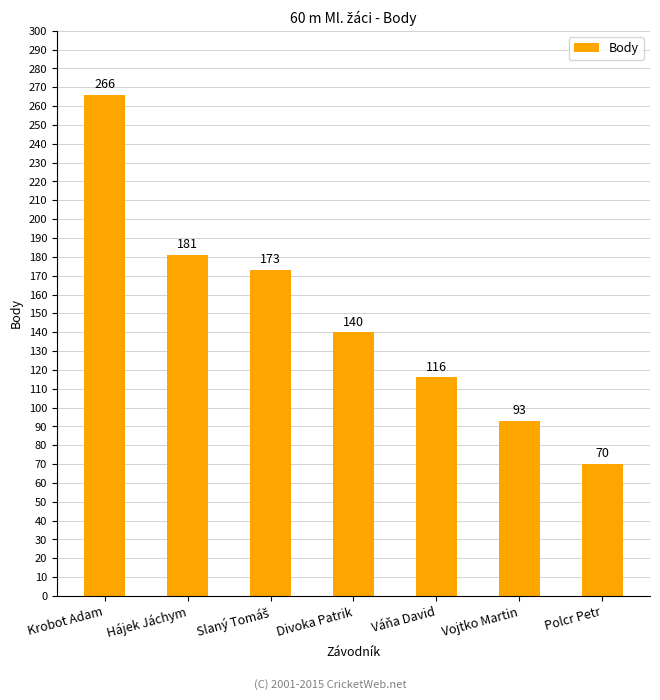

Reading left to right, extract all data points from this chart.

266	181	173	140	116	93	70